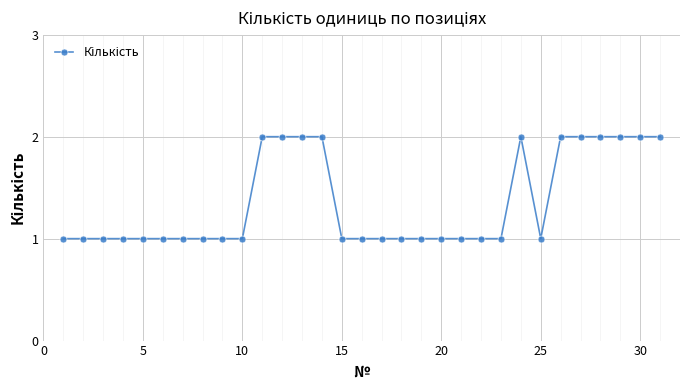

How many lines are shown in the chart?

1